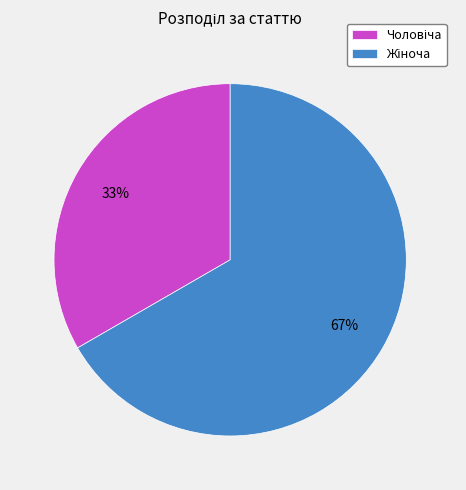

How many segments does this pie chart have?

2